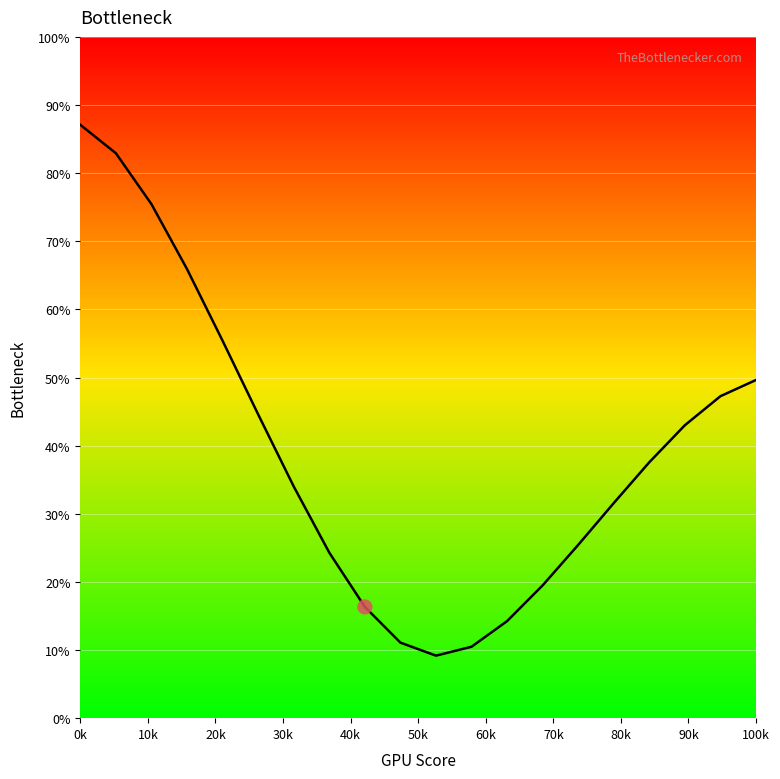

What is the smallest value displayed?

9.2